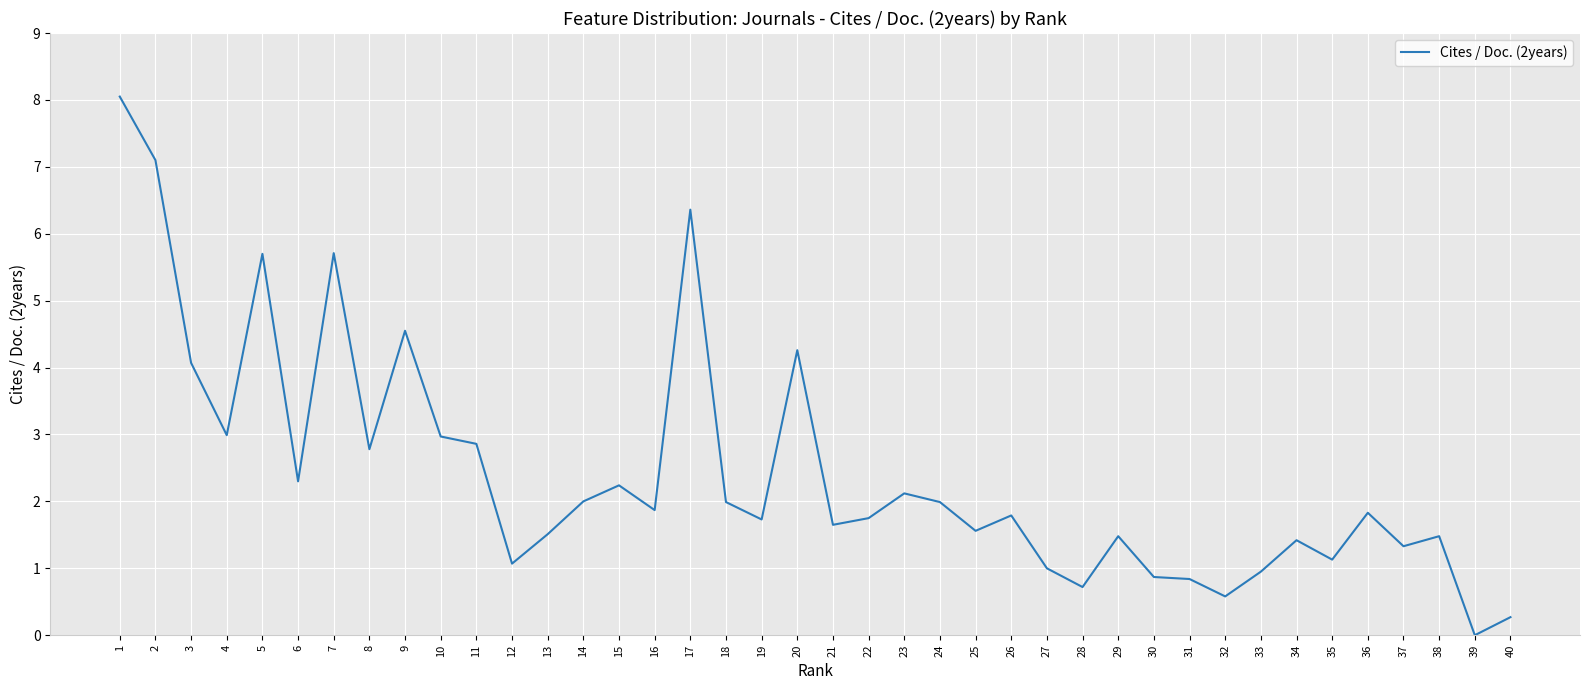

True or false: there are more than 2 points higher than both neighbors.

True